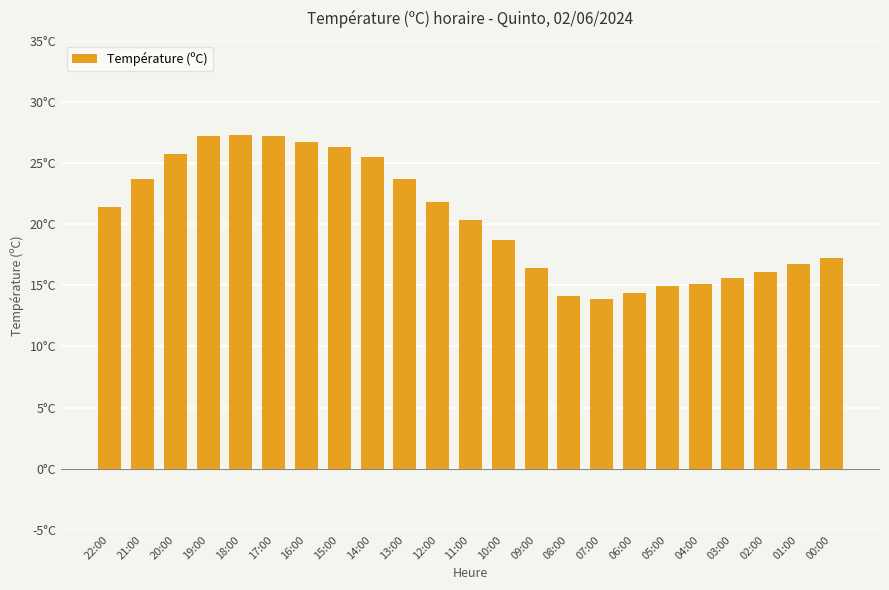

What position from the right is 15:00?

16